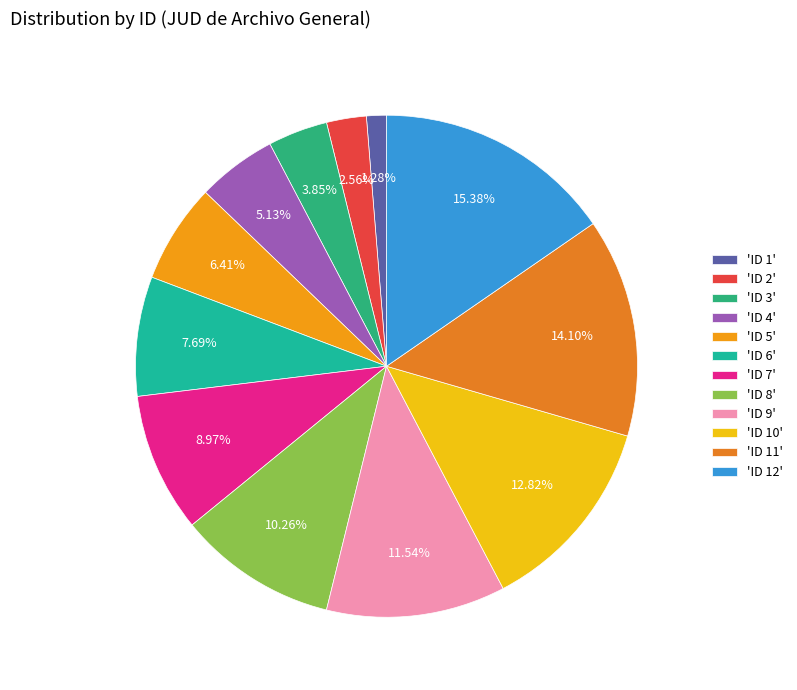

How many slices are in this pie chart?

12